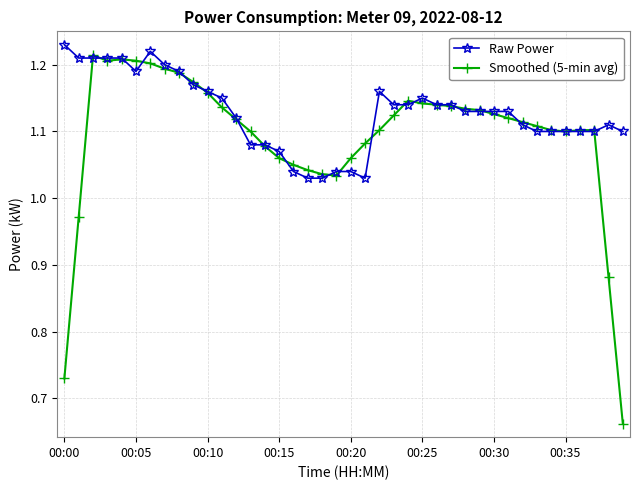

True or false: Raw Power has more than 2 points higher than both neighbors.

True